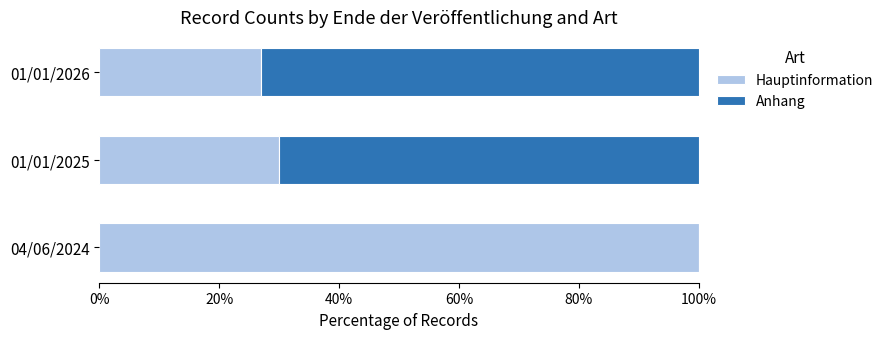

What is the sum of the Hauptinformation values at 01/01/2026 and 01/01/2025?

56.9